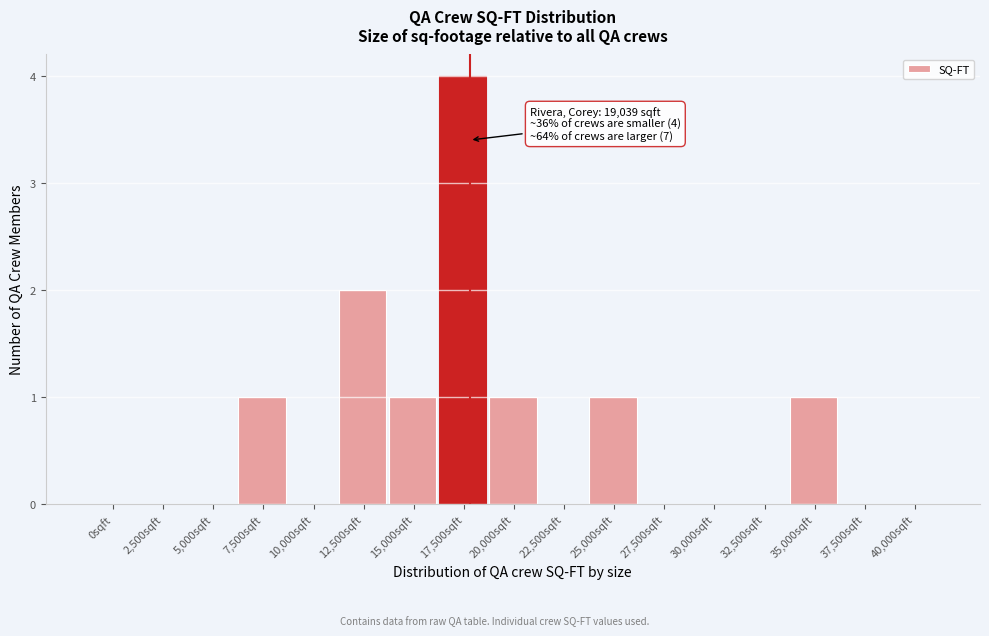

Reading left to right, extract all data points from this chart.

0sqft=0	2,500sqft=0	5,000sqft=0	7,500sqft=1	10,000sqft=0	12,500sqft=2	15,000sqft=1	17,500sqft=4	20,000sqft=1	22,500sqft=0	25,000sqft=1	27,500sqft=0	30,000sqft=0	32,500sqft=0	35,000sqft=1	37,500sqft=0	40,000sqft=0